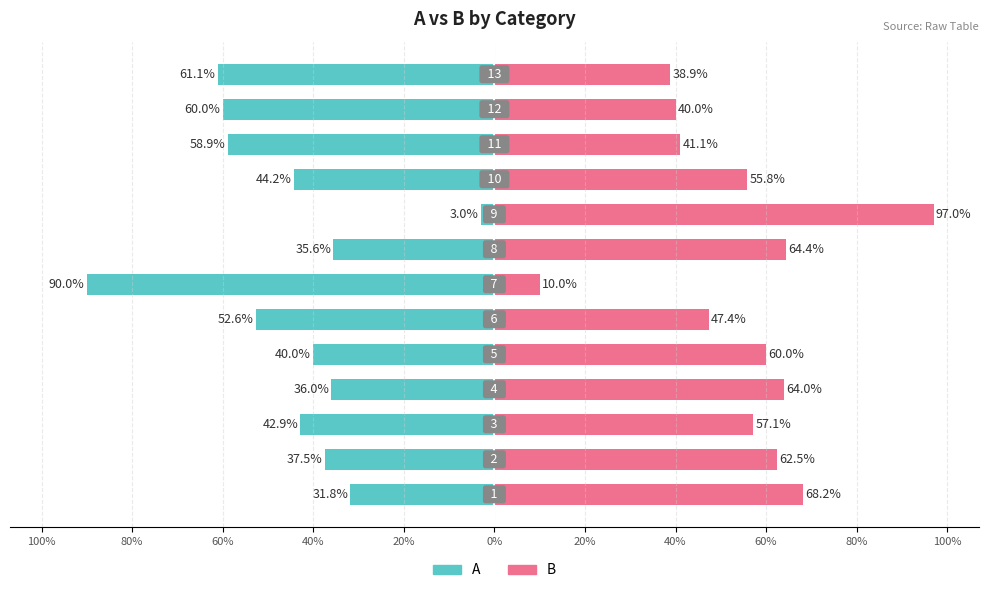

Are the bars grouped side by side (vs. stacked)?

Yes